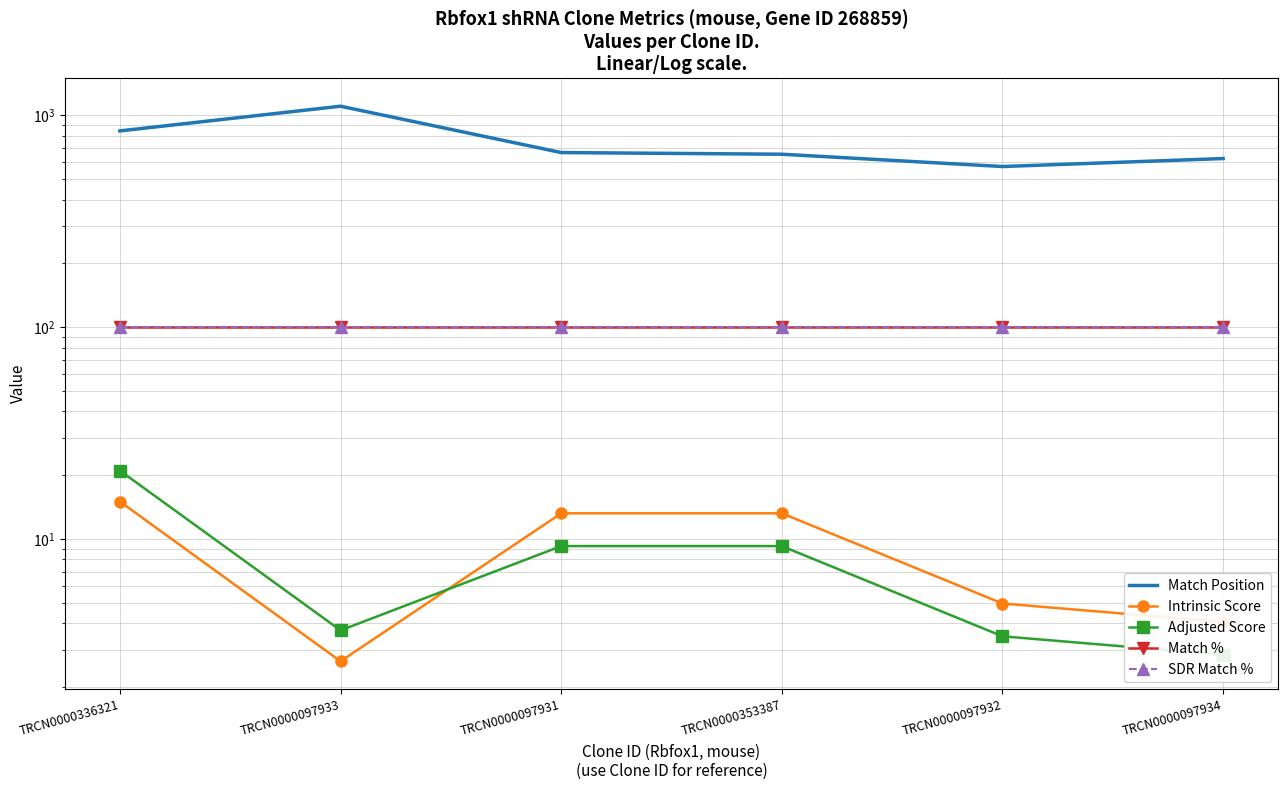

Is it true that Match % equals 100.0 at TRCN0000353387?

True